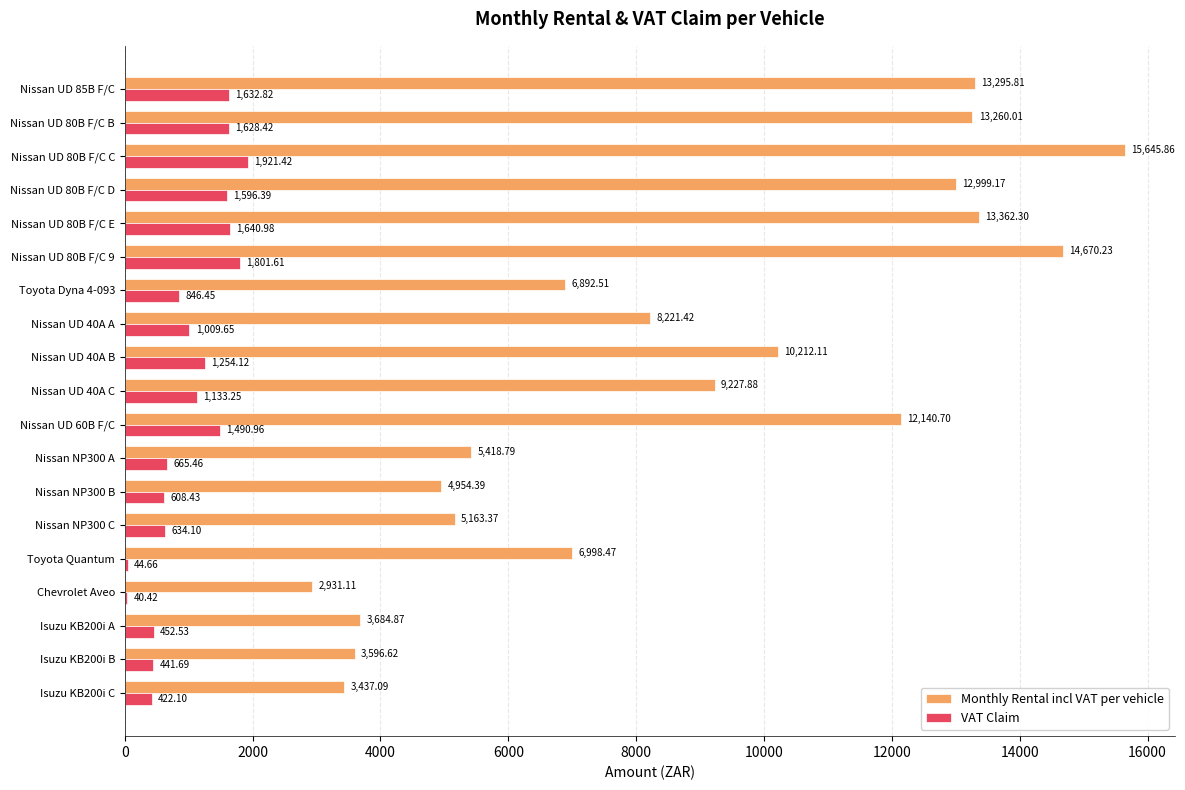

What are all the series names shown in the legend?

Monthly Rental incl VAT per vehicle, VAT Claim